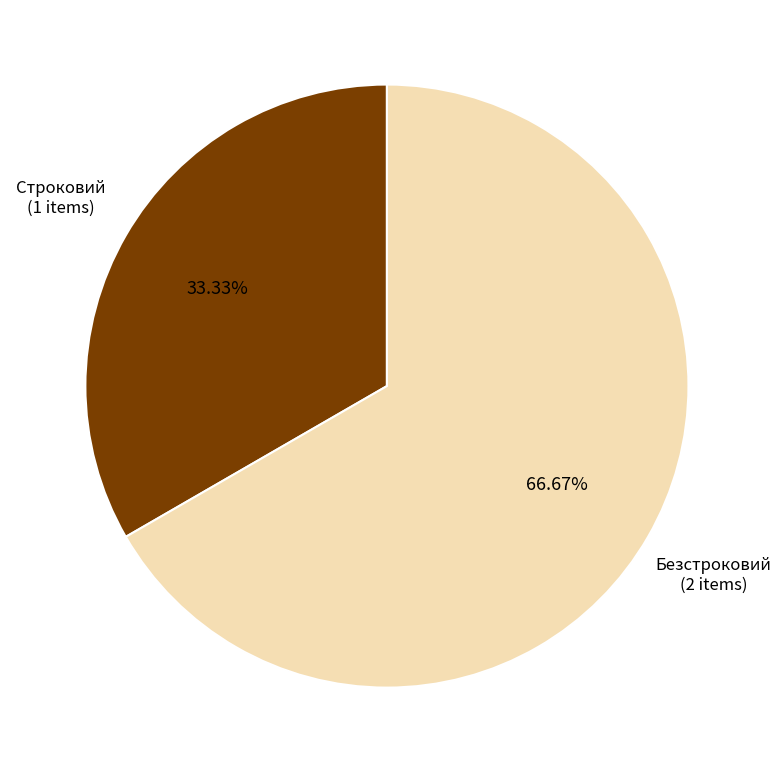

The Безстроковий slice represents 67% of the pie. True or false?

True